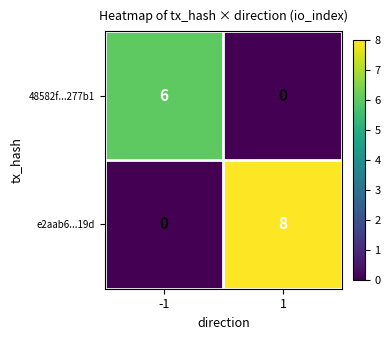

Is it true that e2aab6...19d equals 5 at 1?

False